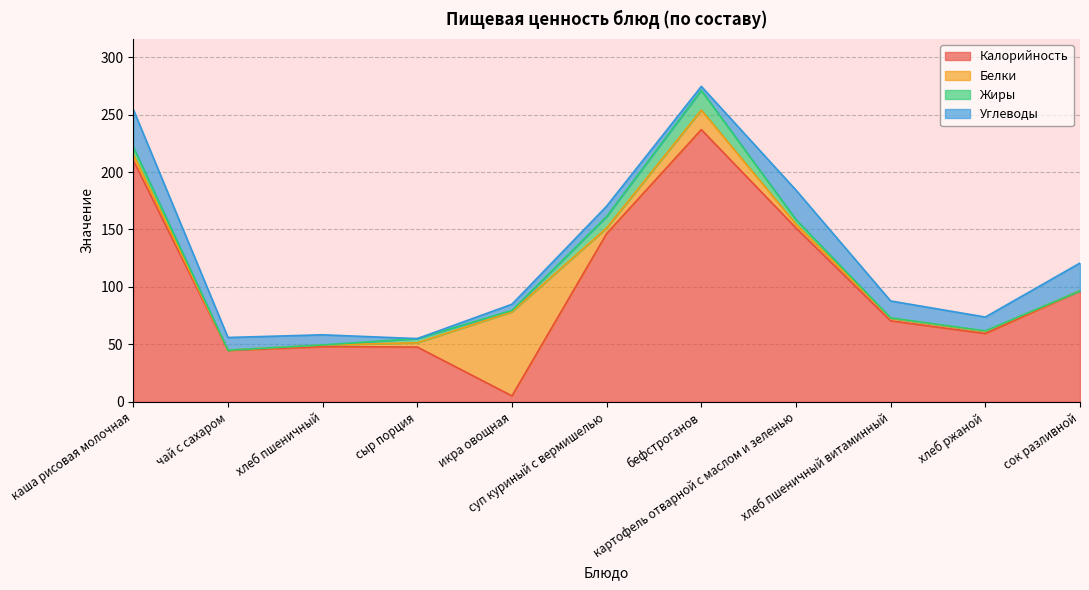

Is it true that Белки equals 2.3 at хлеб пшеничный витаминный?

True